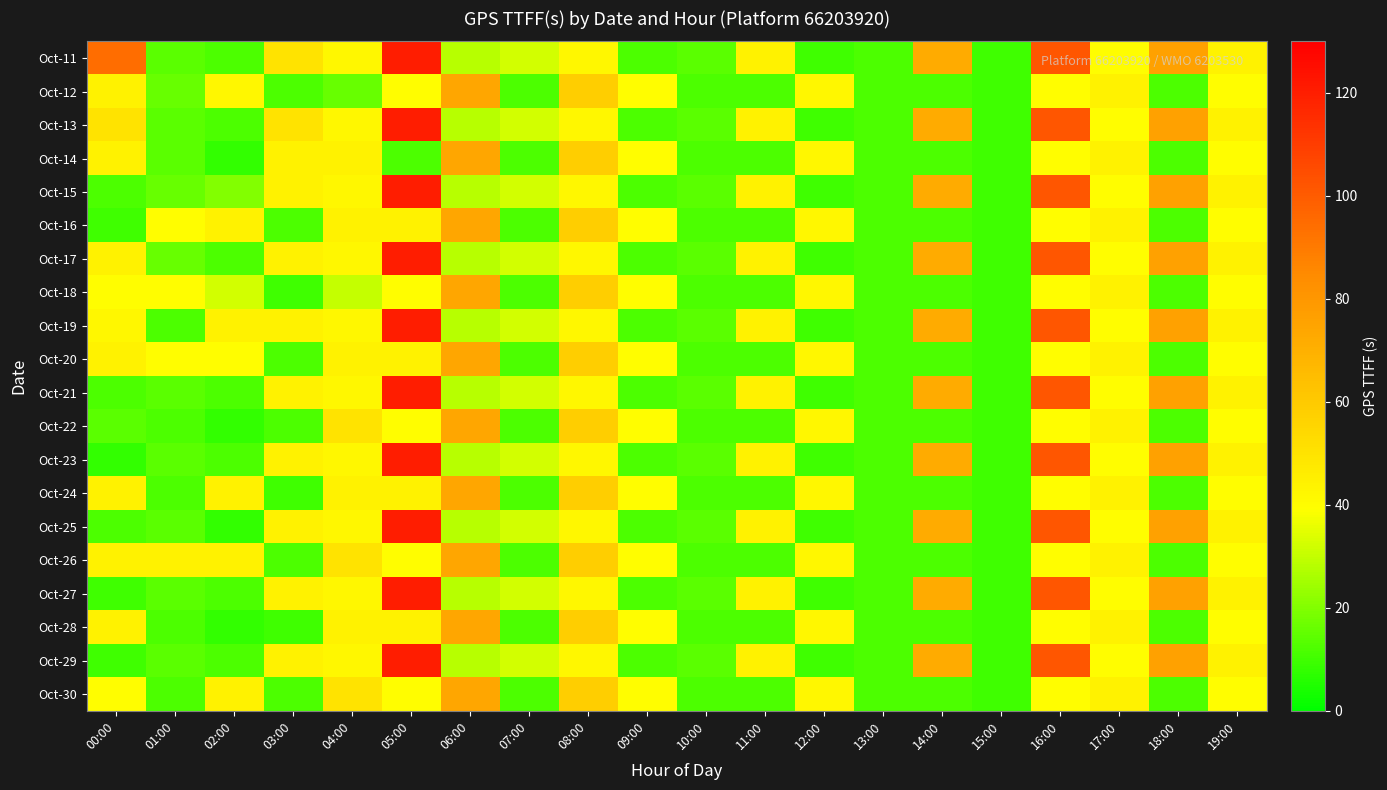

Rank the series at 03:00 from highest to lowest value.

Oct-11, Oct-13, Oct-14, Oct-15, Oct-17, Oct-19, Oct-21, Oct-23, Oct-25, Oct-27, Oct-29, Oct-12, Oct-16, Oct-20, Oct-22, Oct-26, Oct-30, Oct-18, Oct-24, Oct-28